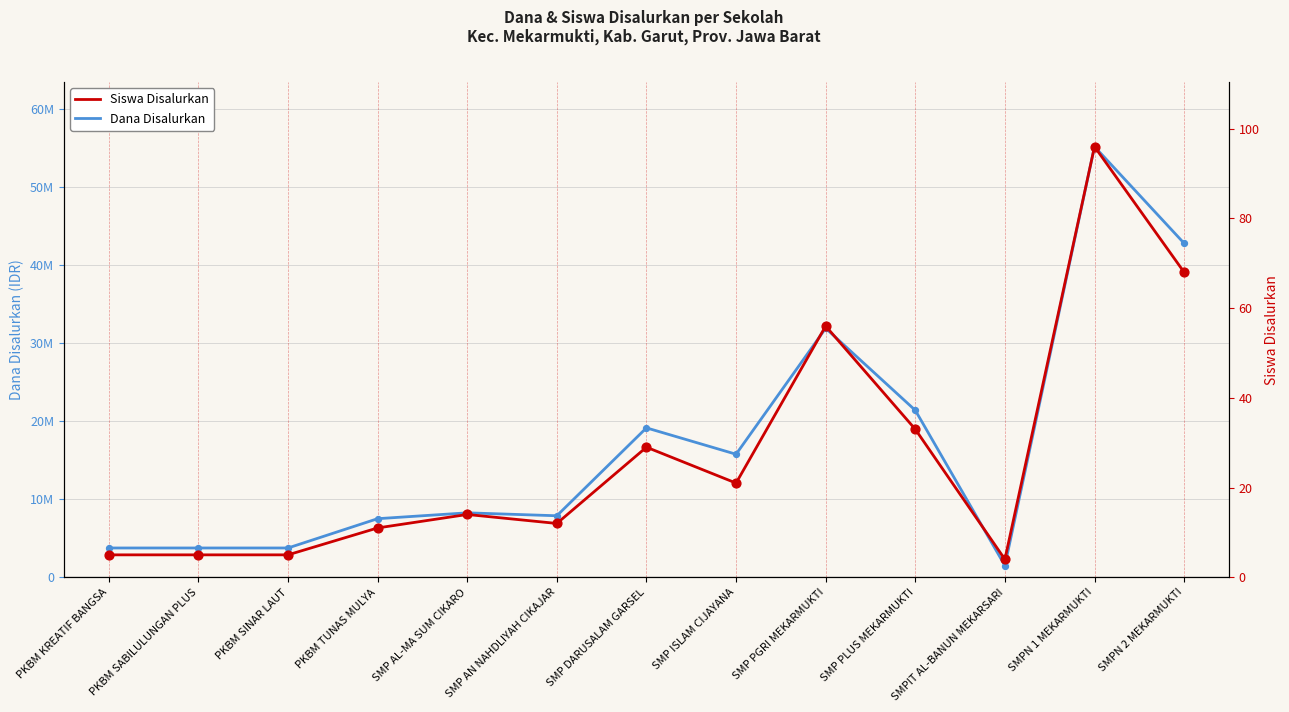

At which category is the sum across all series the highest?

SMPN 1 MEKARMUKTI